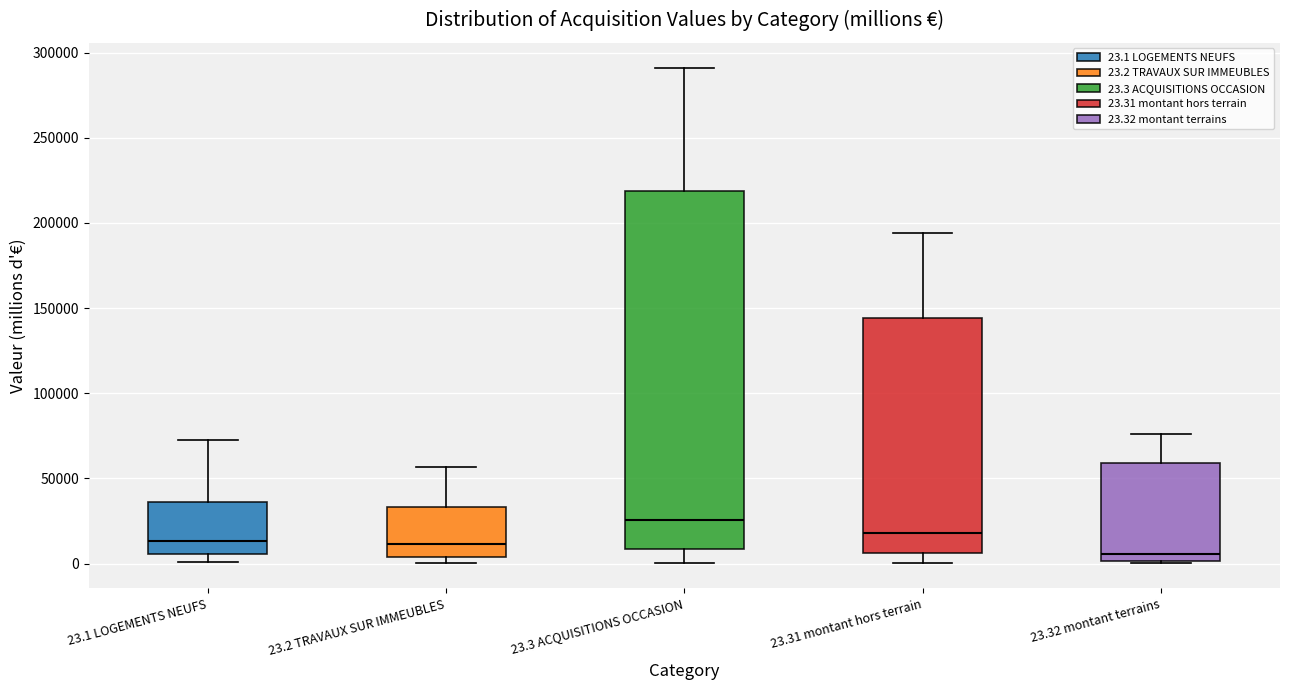

Which box is the tallest, from its lower edge to its upper edge?

23.3 ACQUISITIONS OCCASION